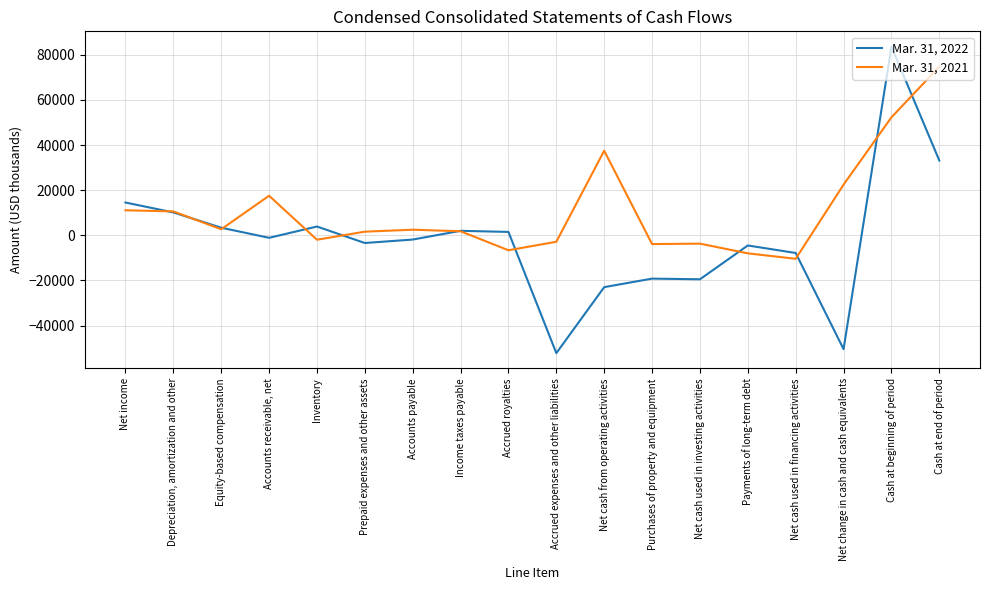

What is the difference between the second highest and minimum values in the Mar. 31, 2022 series?

85321